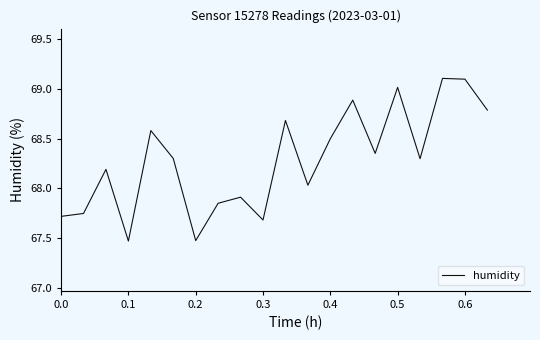

What is the difference between the maximum and minimum values?

1.6